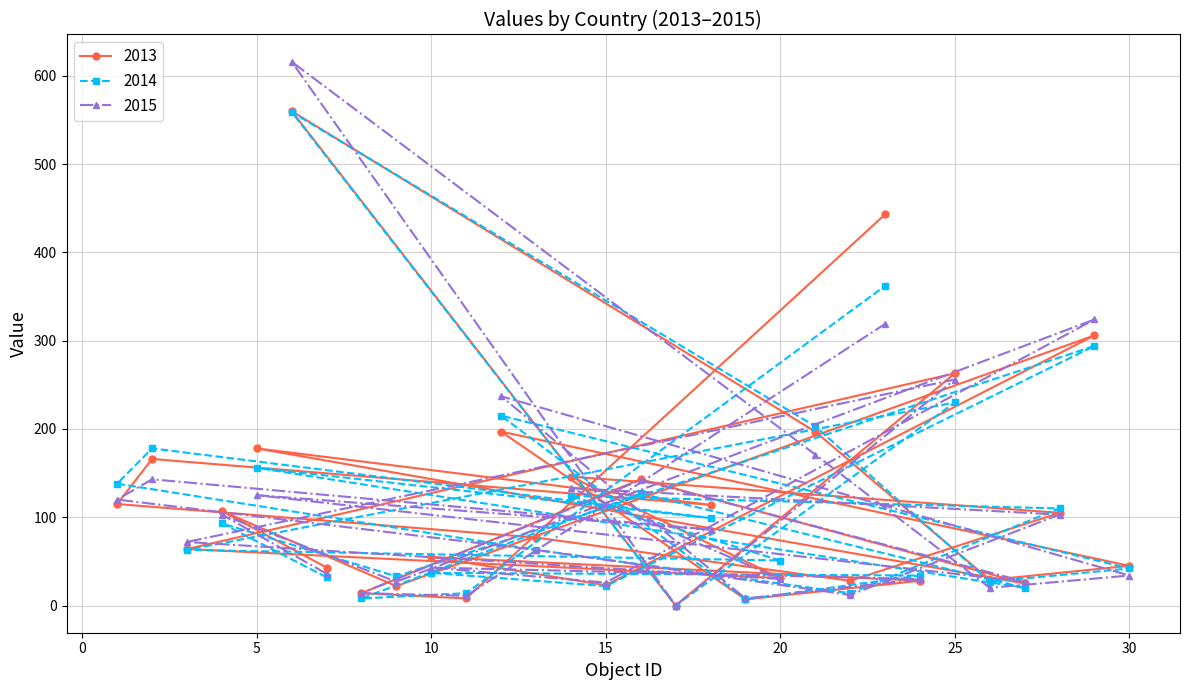

How many data points in 2014 are less than 63?

14